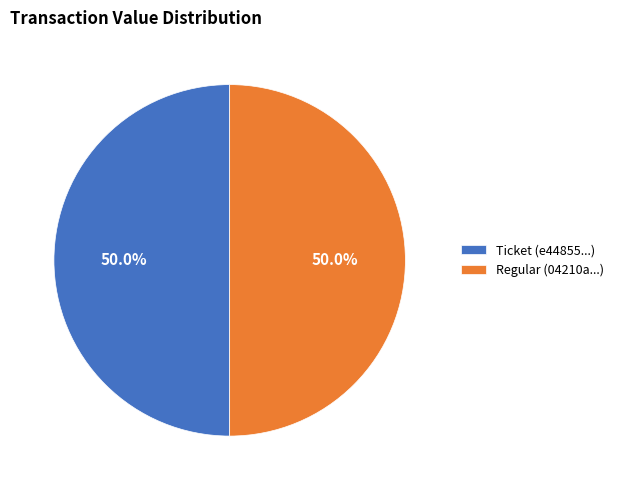

What is the ratio of the value at Ticket (e44855...) to the value at Regular (04210a...)?

1.0